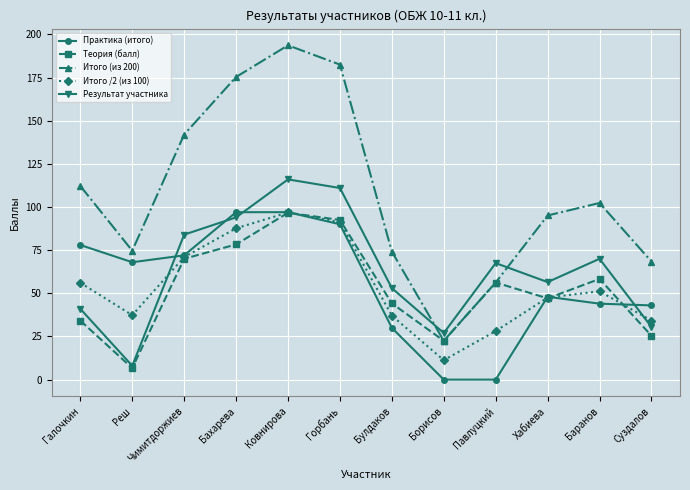

Which series has the widest spread of values?

Итого (из 200)